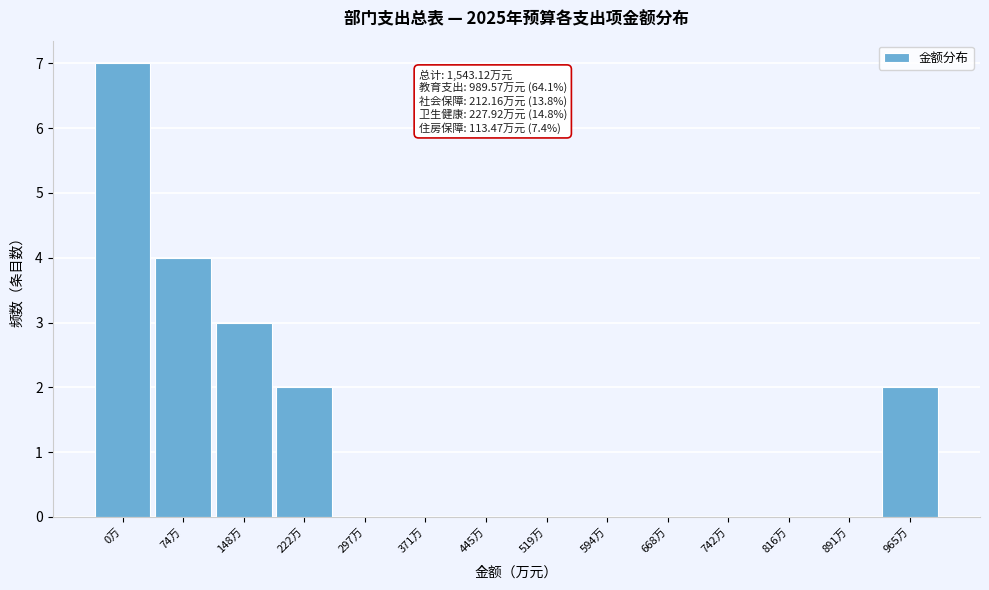

Reading right to left, what are all the values shown in this chart?

965万=2	891万=0	816万=0	742万=0	668万=0	594万=0	519万=0	445万=0	371万=0	297万=0	222万=2	148万=3	74万=4	0万=7